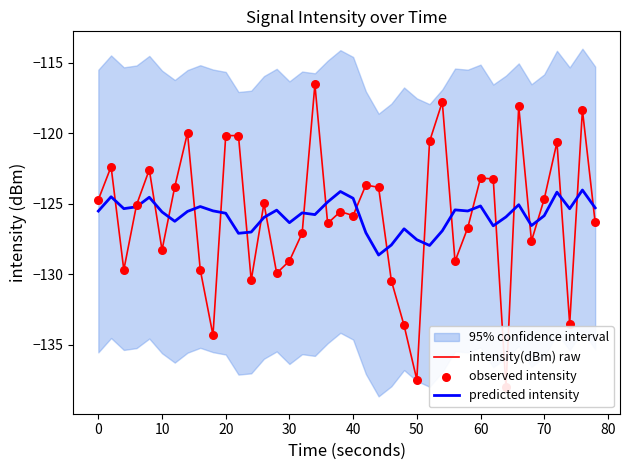

Which series contains the lowest Y value?

intensity(dBm) raw